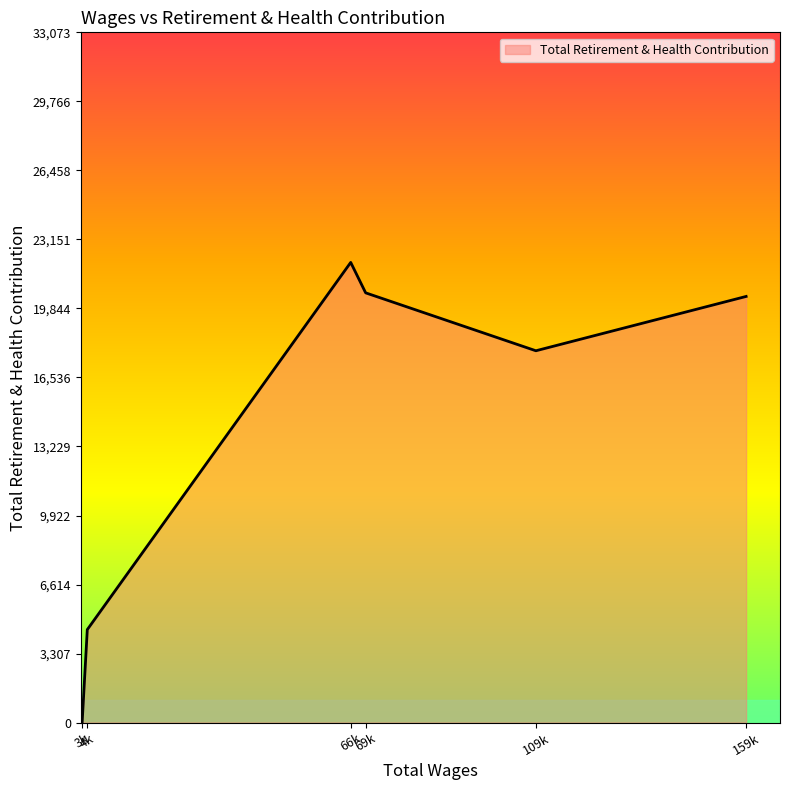

Count the number of data series in this chart.

1